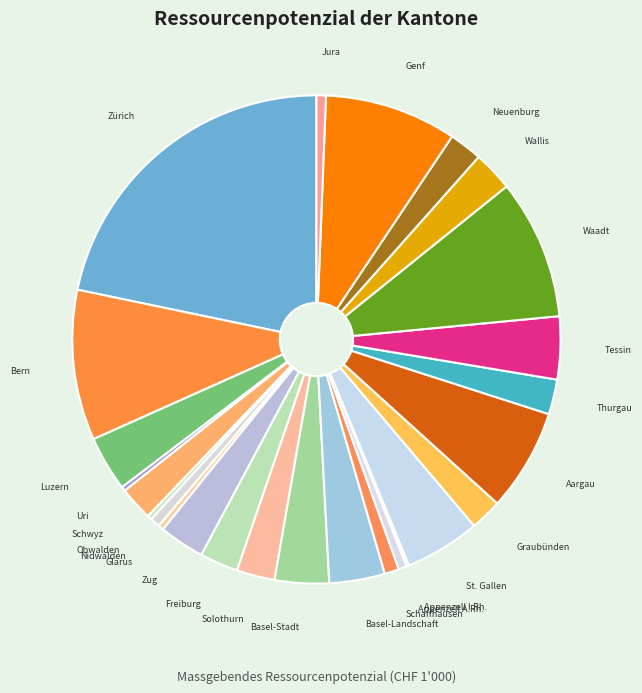

The Uri slice represents 11% of the pie. True or false?

False